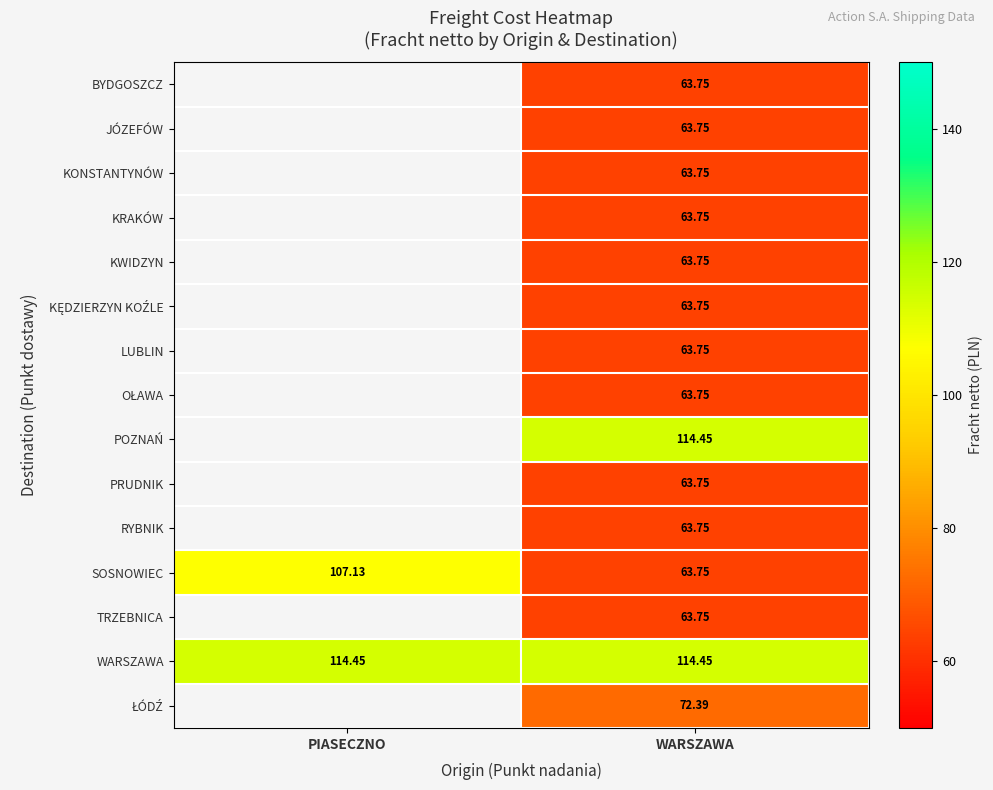

Where does the SOSNOWIEC series first go above 107?

PIASECZNO